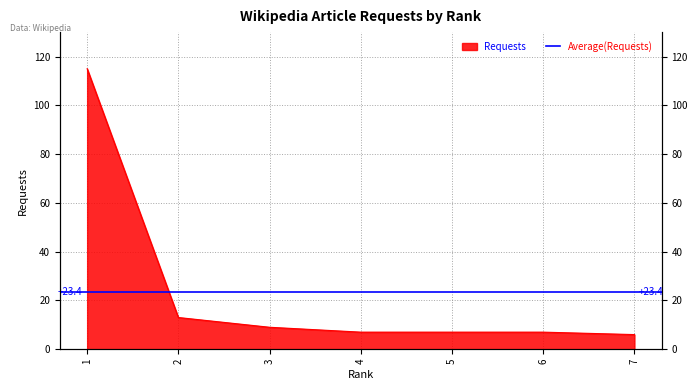

Is it true that the value at 7 is 2?

False